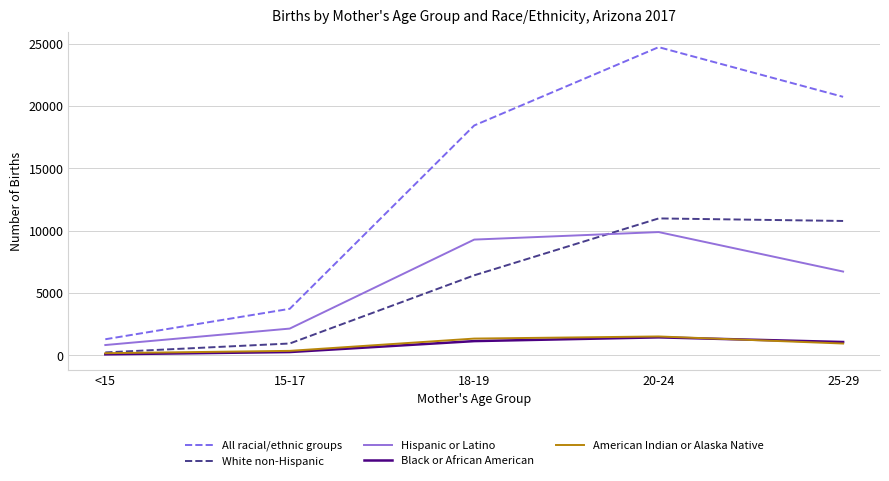

Which series has the widest spread of values?

All racial/ethnic groups